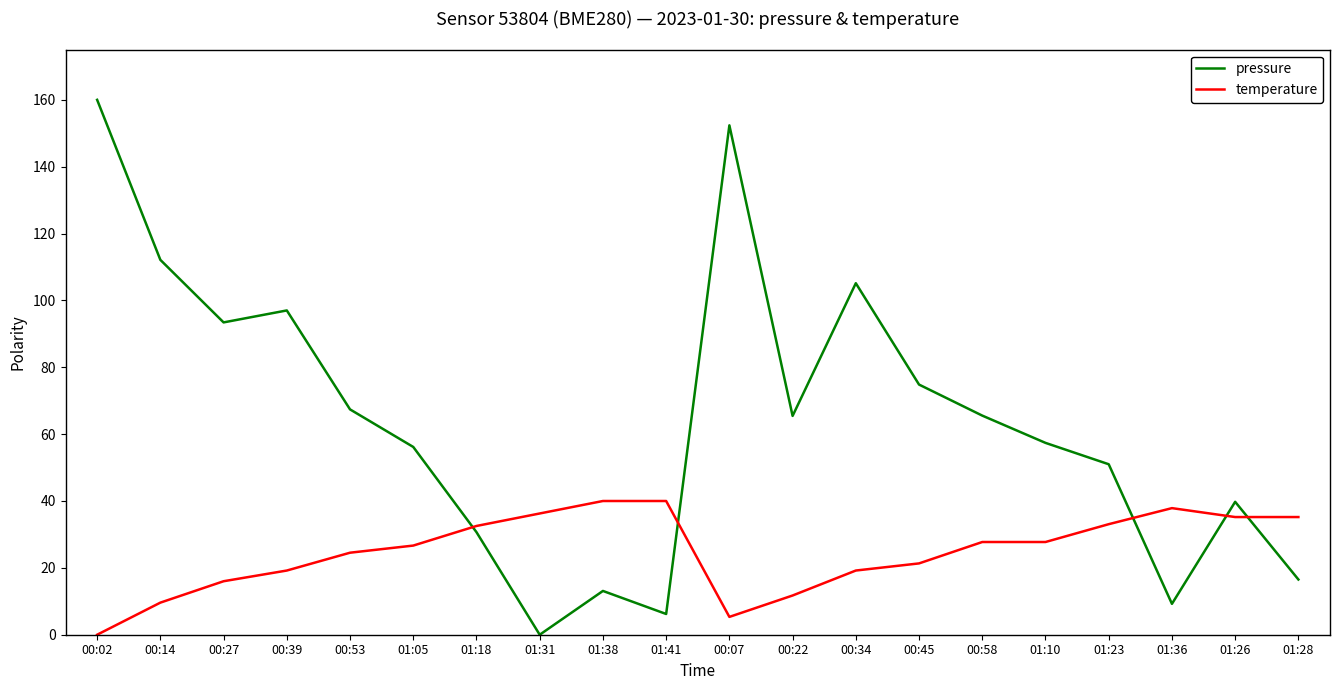

Rank the series at 01:10 from highest to lowest value.

pressure, temperature